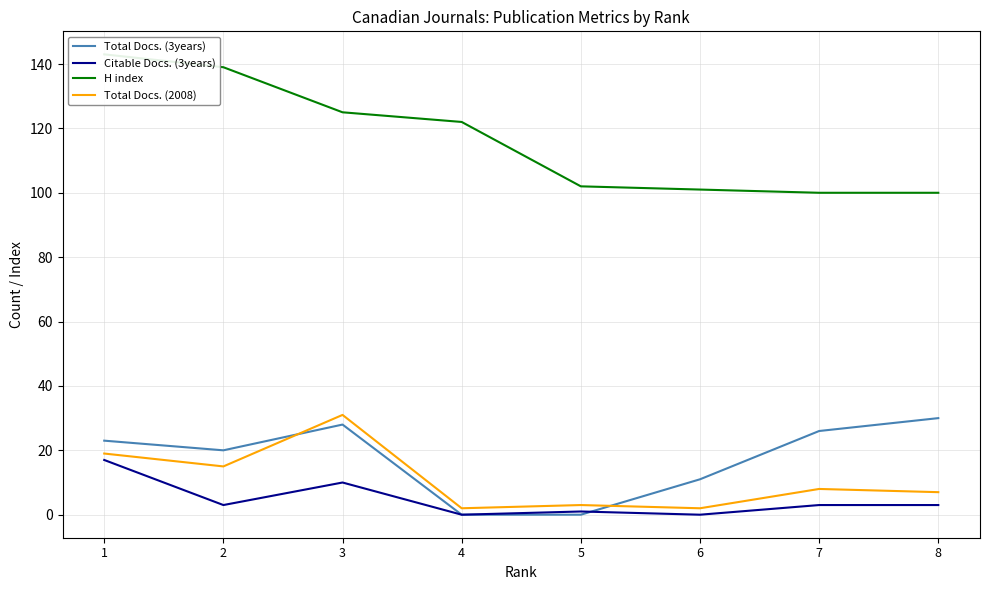

Which series has the largest total across all categories?

H index